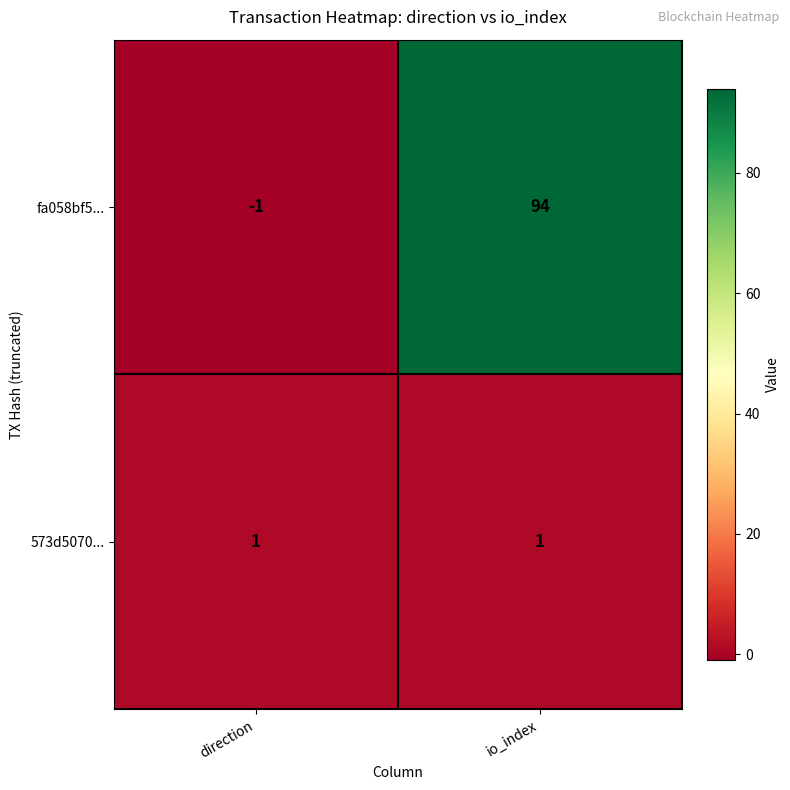

Is it true that 573d5070... equals 2 at io_index?

False